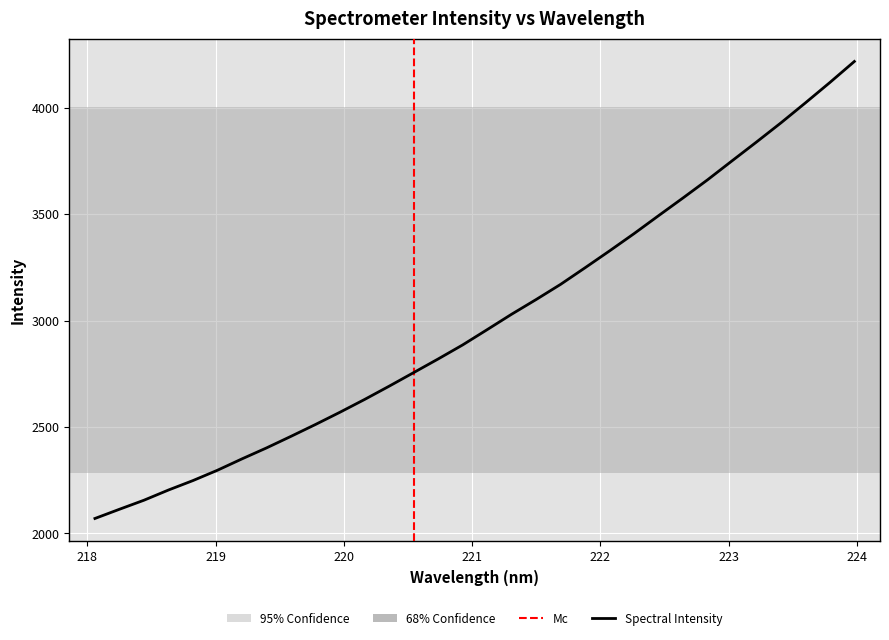

Which category has the highest value across all series?

223.9802